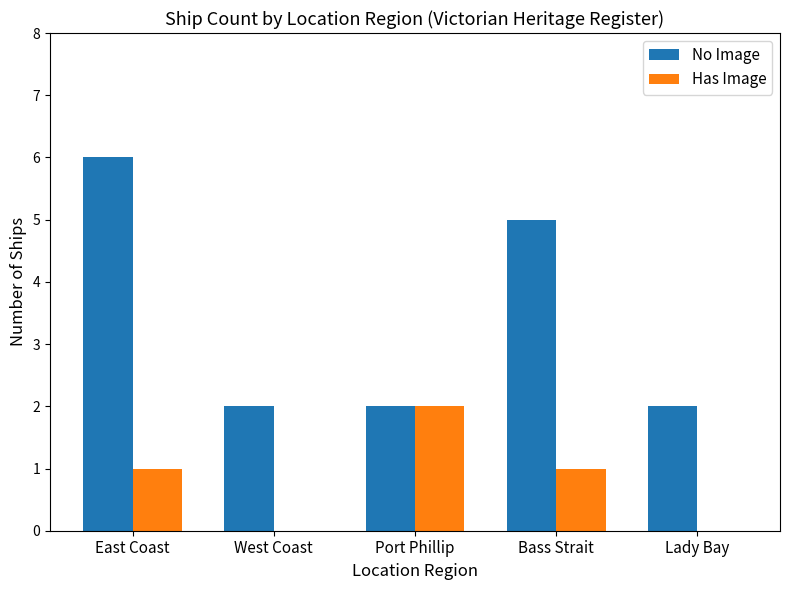

What is the difference between the Has Image values at West Coast and East Coast?

1